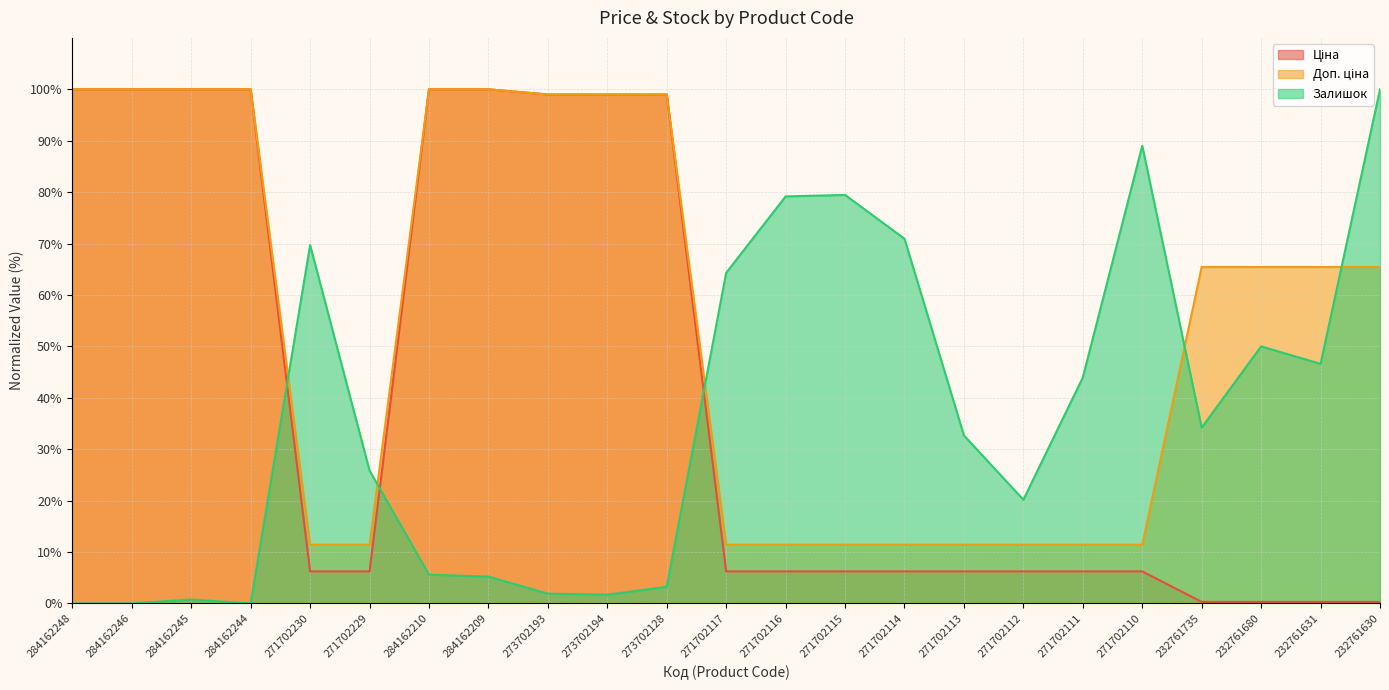

What is the sum of the Ціна values at 271702230 and 271702111?

12.4